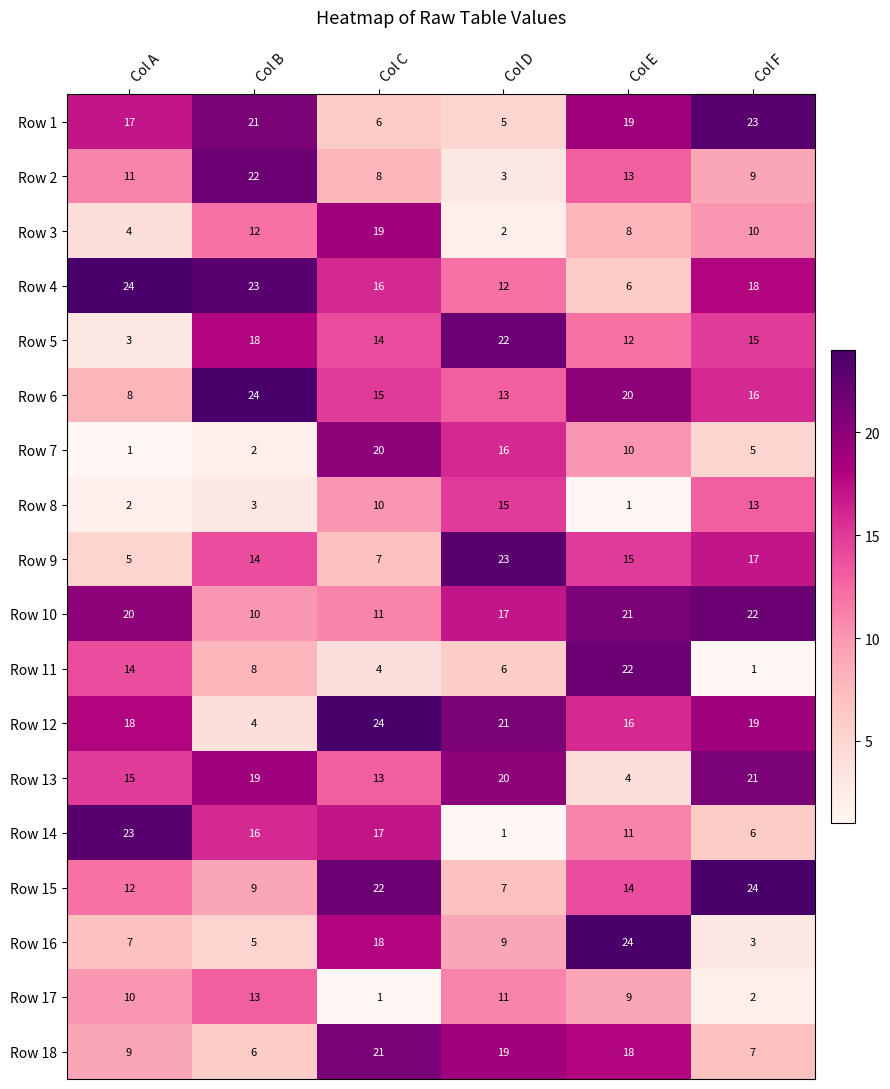

How many data points in Row 7 are less than 10?

3